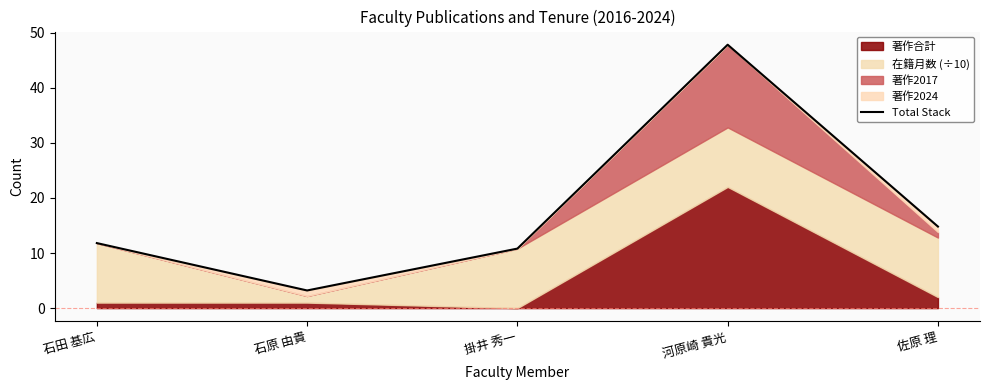

Reading right to left, what are all the values shown in this chart?

佐原 理=14.8	河原崎 貴光=47.8	掛井 秀一=10.8	石原 由貴=3.2	石田 基広=11.8